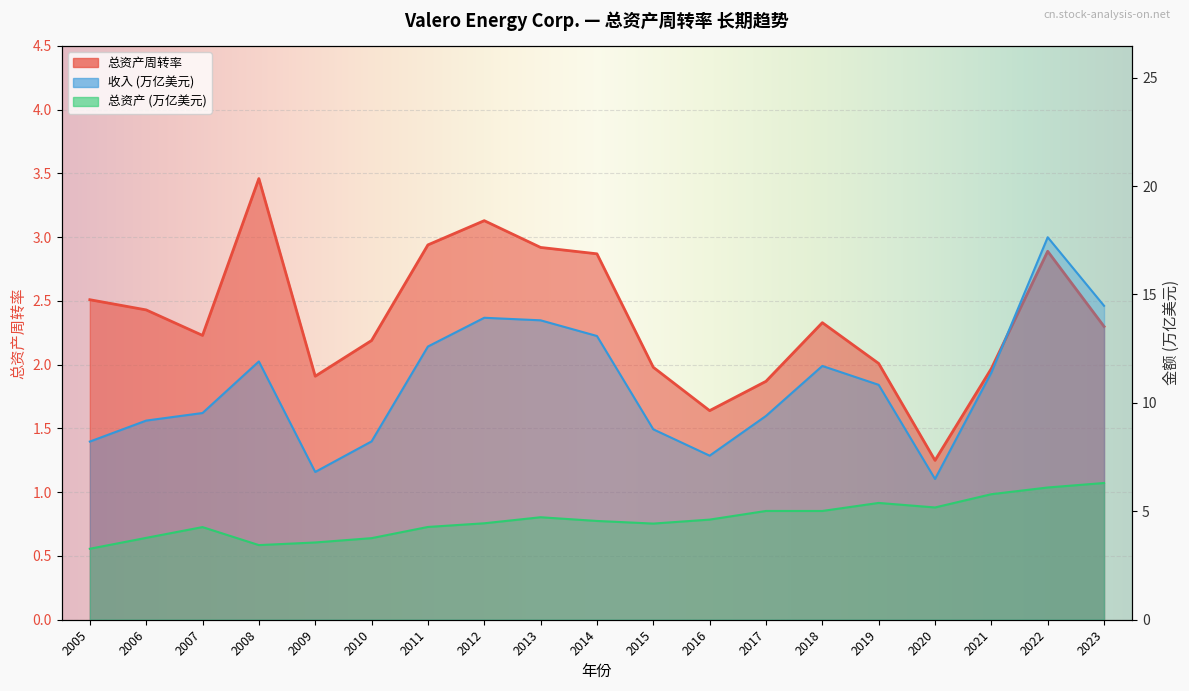

What is the lowest value of the 总资产 (亿) series?

3.3